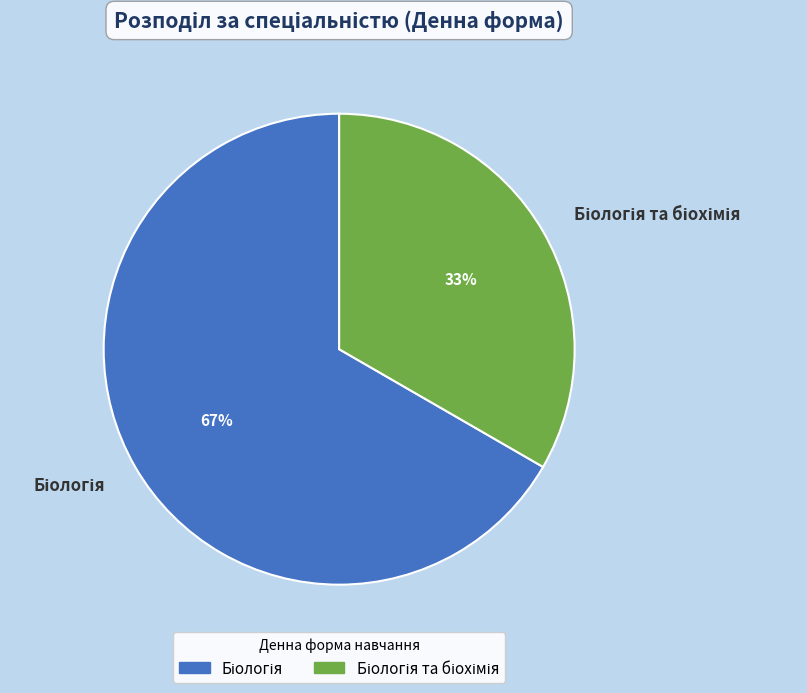

Does any single category account for the majority?

Yes